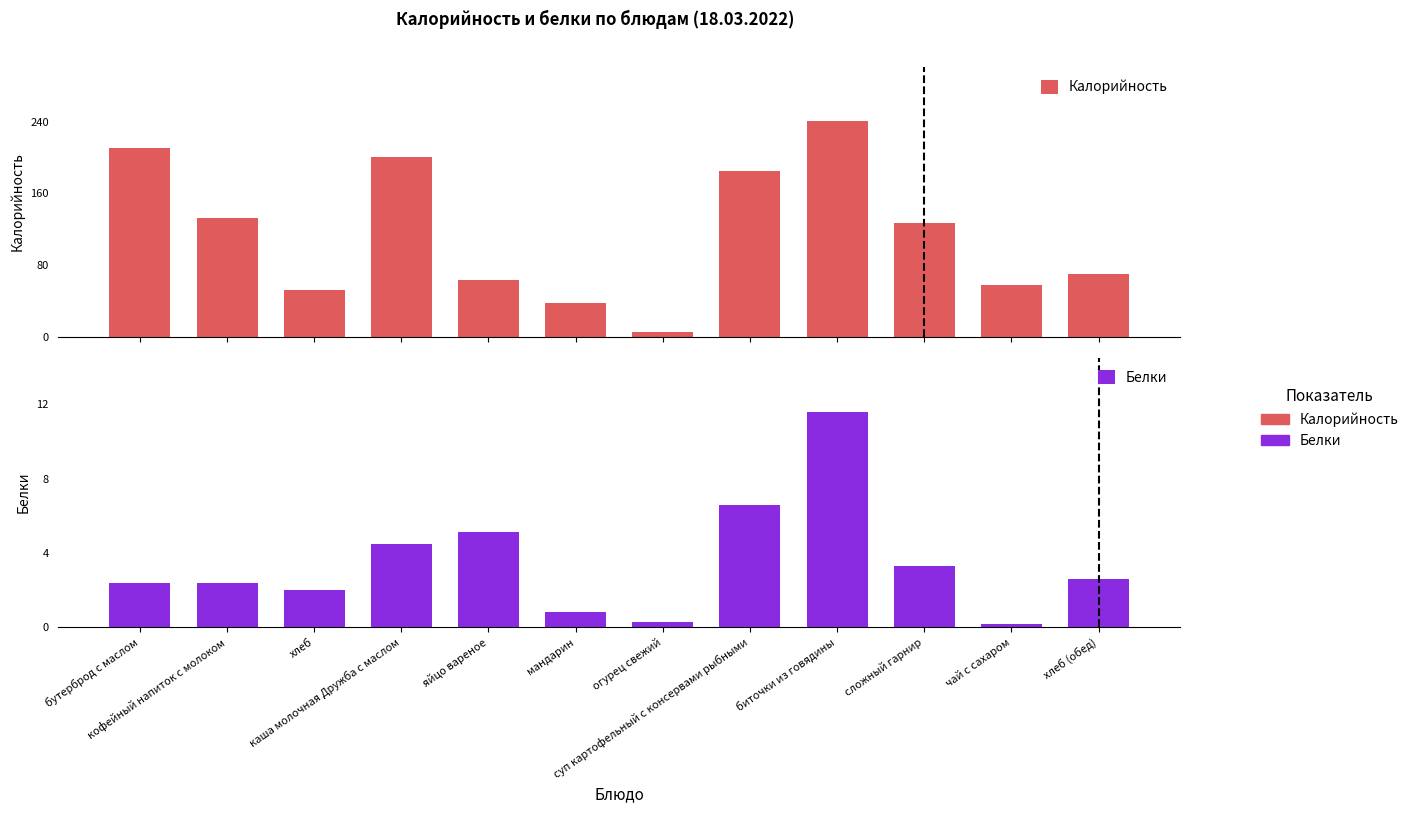

What are all the series names shown in the legend?

Калорийность, Белки